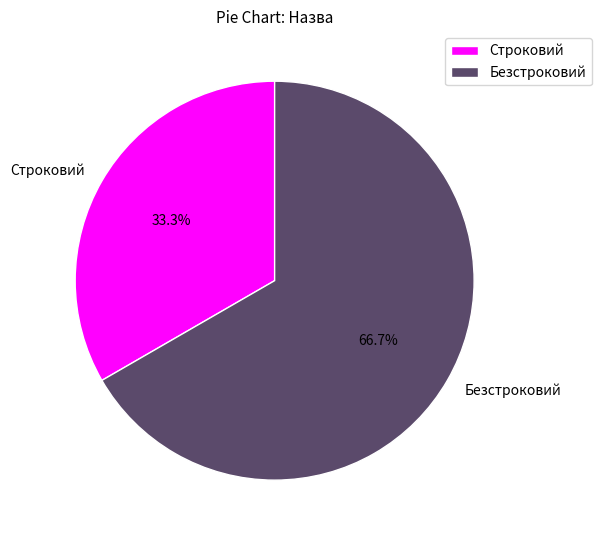

To the nearest percent, what portion does Безстроковий represent?

67%